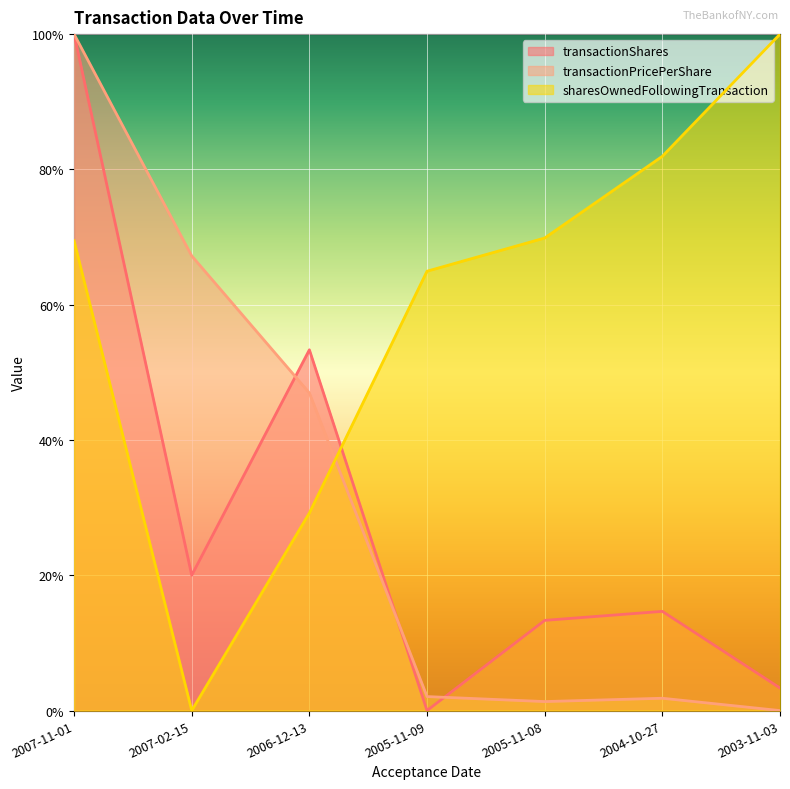

What is the value of the transactionShares point at the 3rd from the left?

0.5